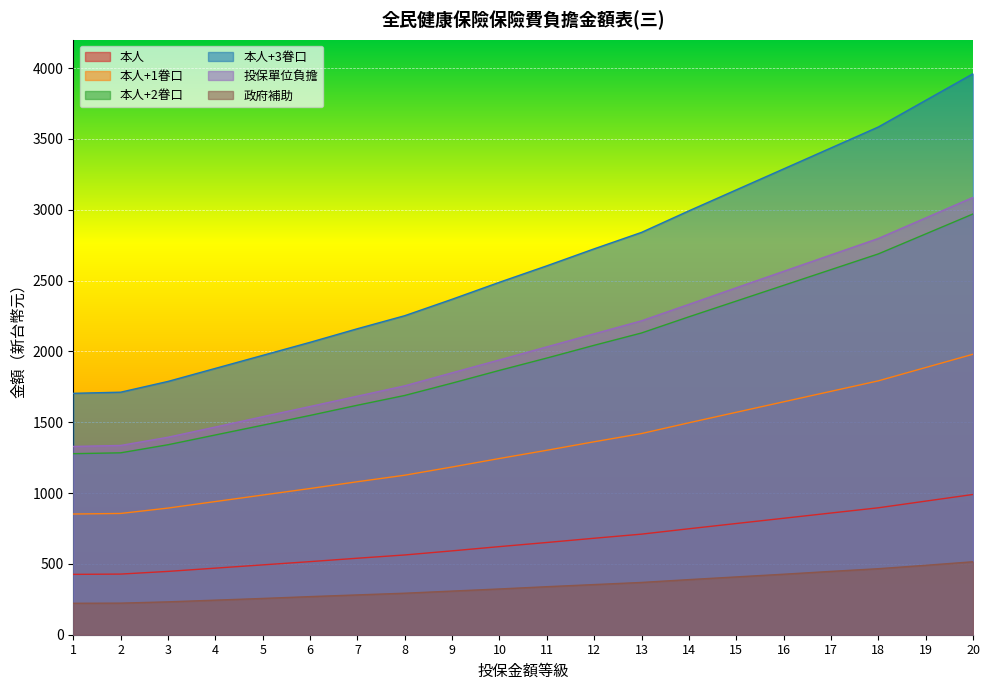

Does the chart display data point markers on the line(s)?

No